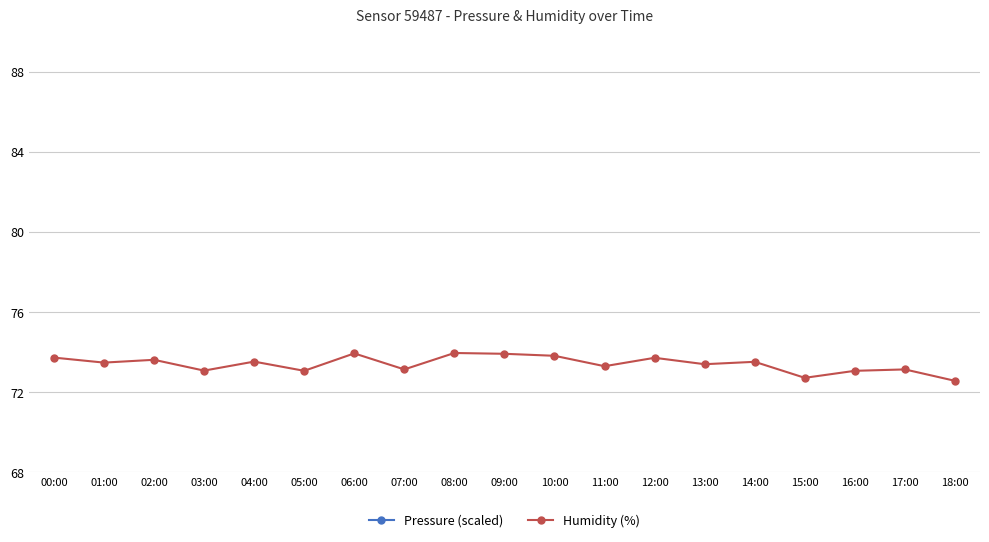

List the series in order of their overall mean, highest first.

Humidity (%), Pressure (scaled)